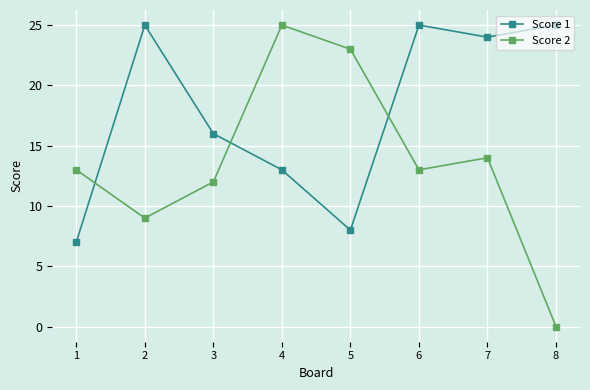

True or false: Score 2 has a value of 23 at 1.

False